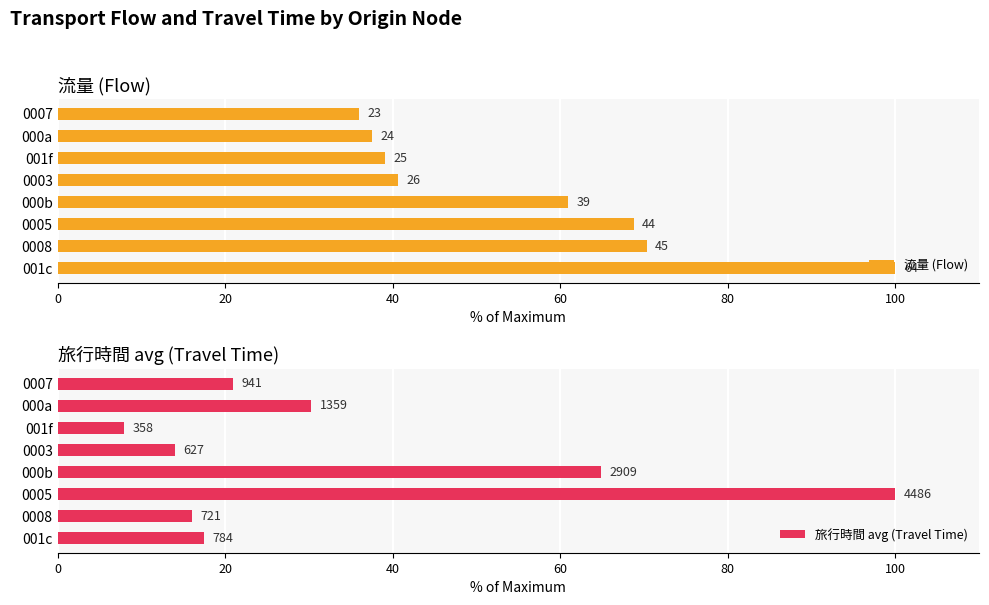

List the series in order of their peak value, lowest first.

流量 (Flow), 旅行時間 avg (Travel Time)